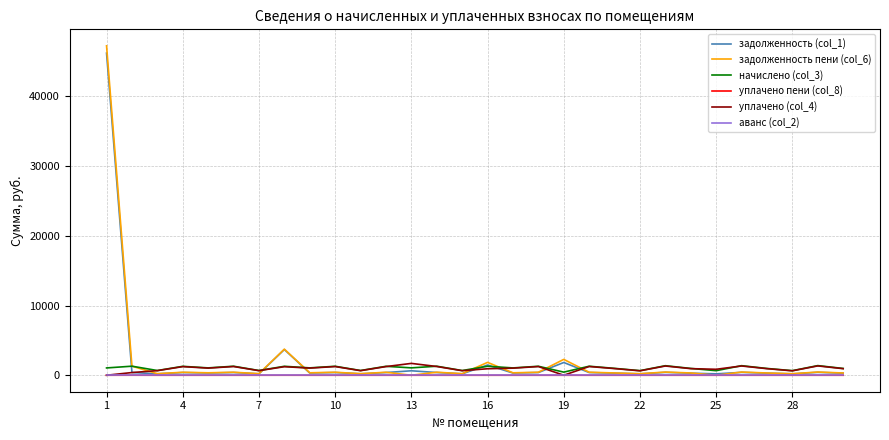

True or false: начислено (col_3) and аванс (col_2) intersect in this chart.

False